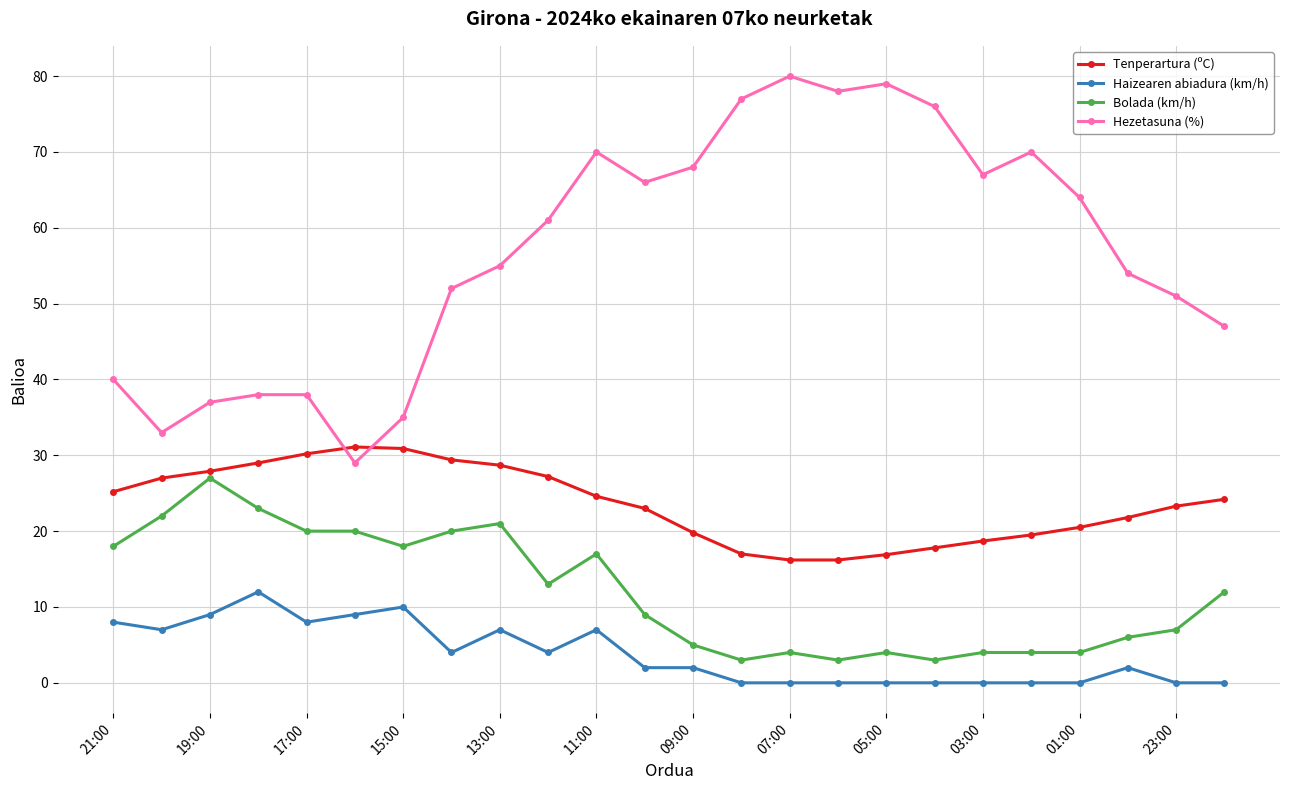

True or false: Haizearen abiadura (km/h) and Tenperartura (ºC) cross at least once.

False